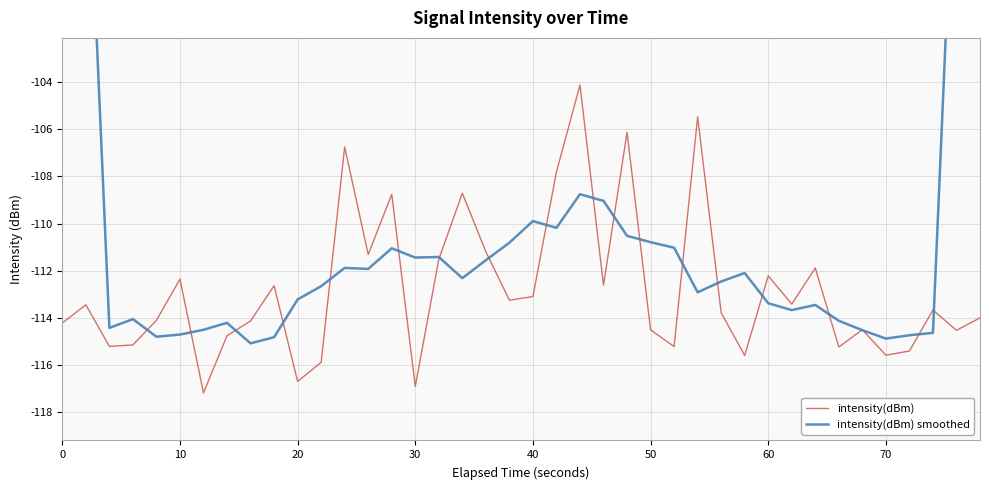

What is the value of the intensity(dBm) point at the 20th from the left?

-113.2